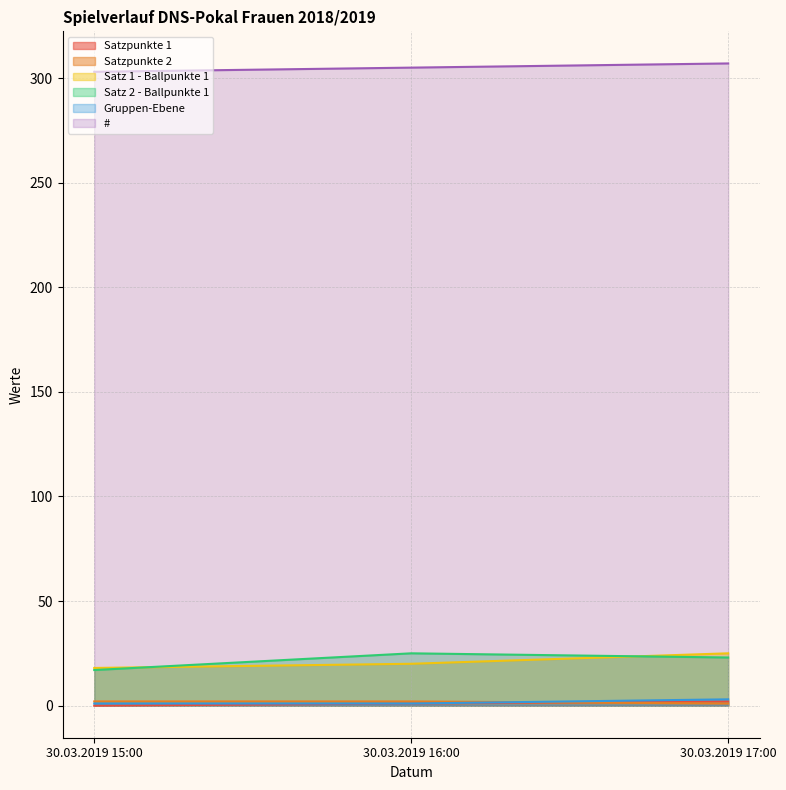

True or false: # has a value of 1 at 30.03.2019 17:00.

False